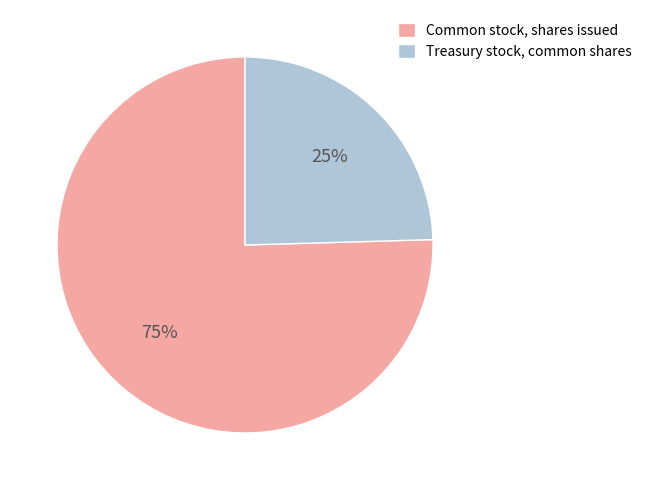

Is it true that Common stock, shares issued is 82% of the pie?

False